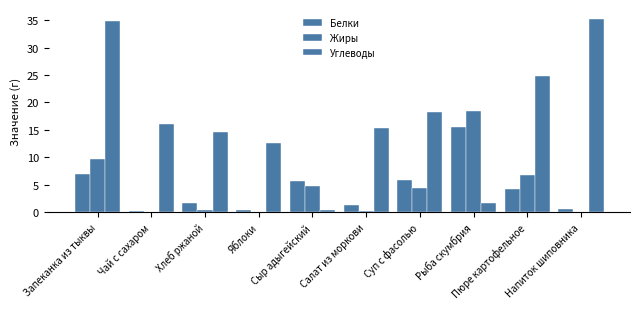

Are the bars horizontal?

No